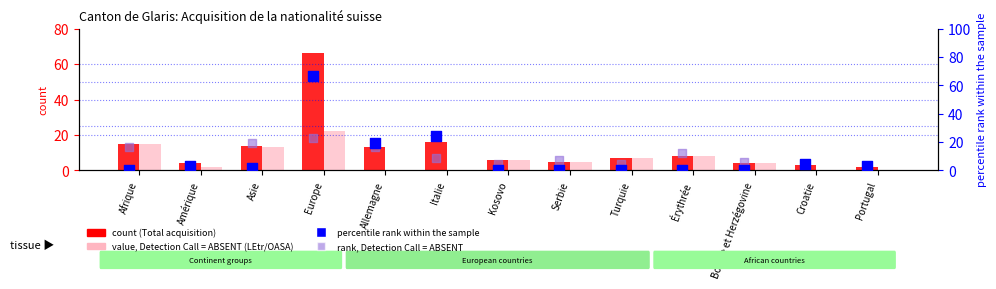

Is the value of percentile rank within the sample at Italie greater than the value of Total LEtr/OASA at Portugal?

Yes